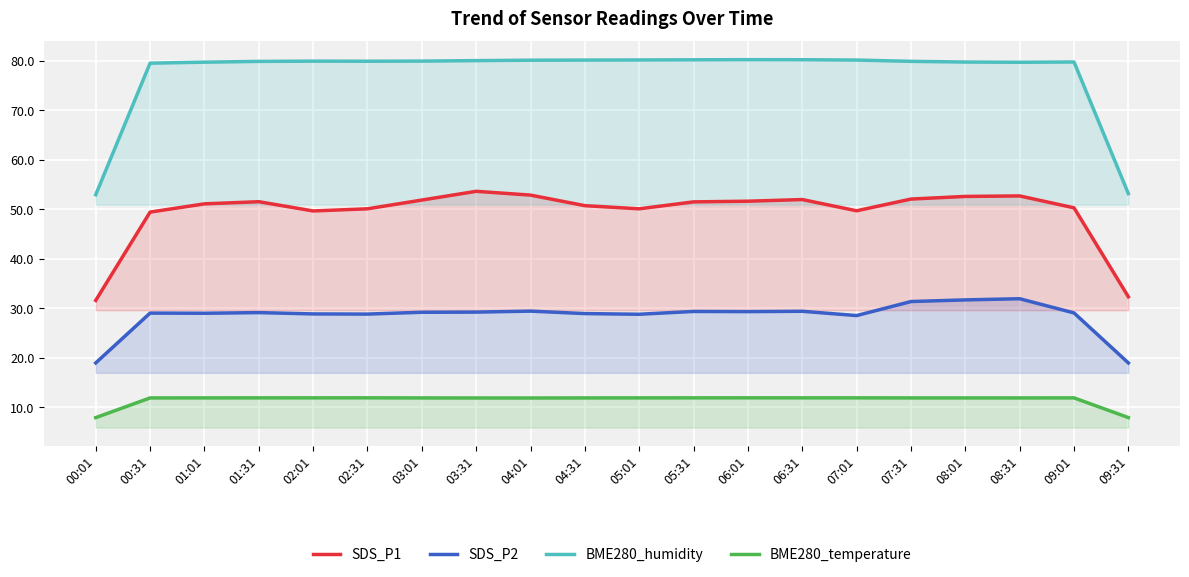

List the series in order of their overall mean, highest first.

BME280_humidity, SDS_P1, SDS_P2, BME280_temperature